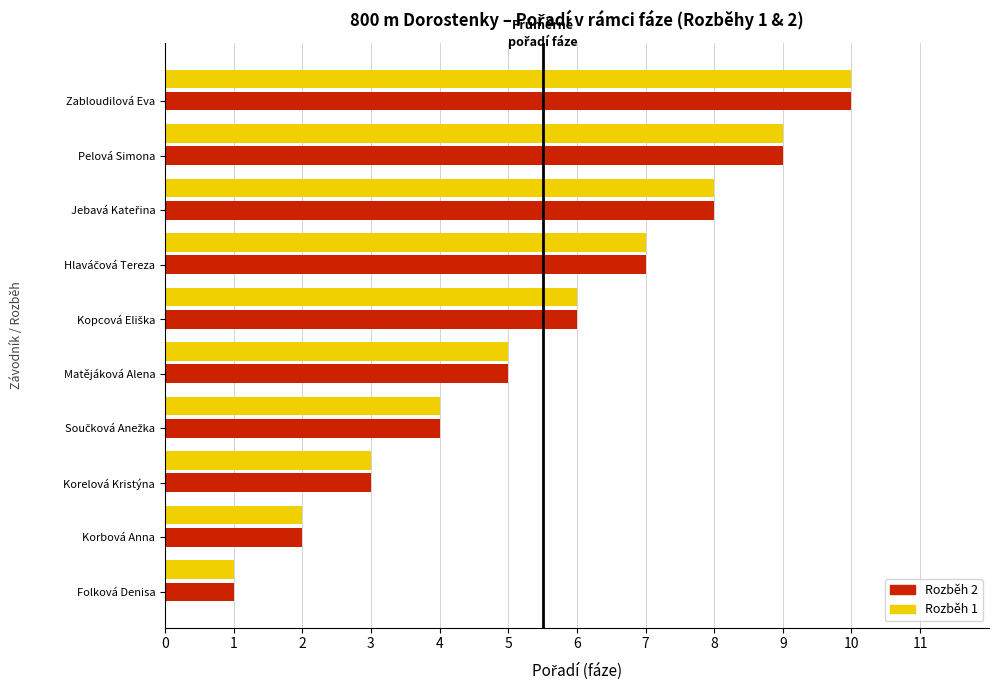

What is the difference between the maximum and second lowest values in the Rozběh 2 series?

8